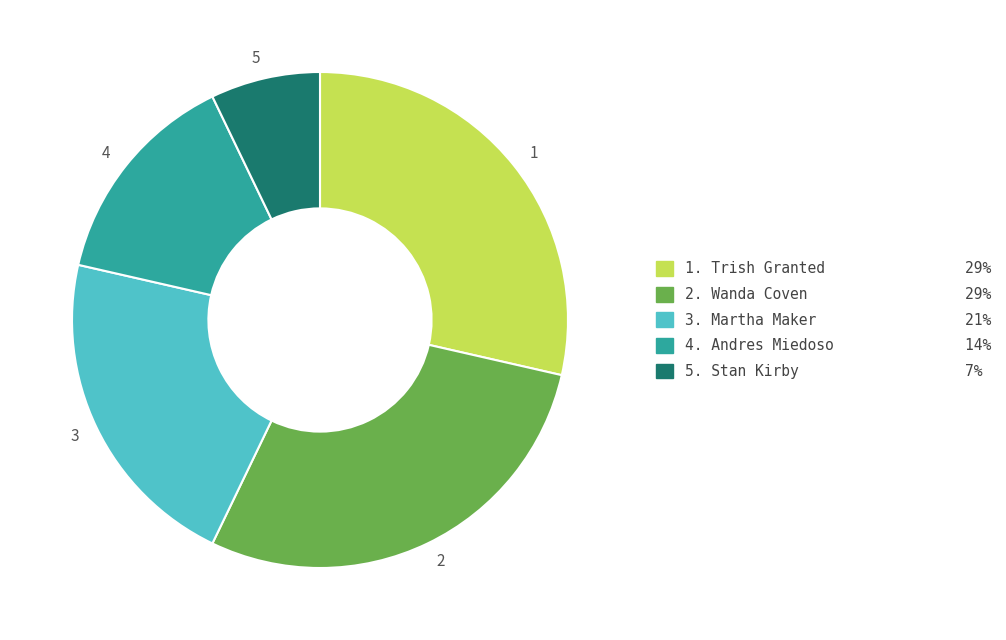

Between 4 and 3, which is larger?

3